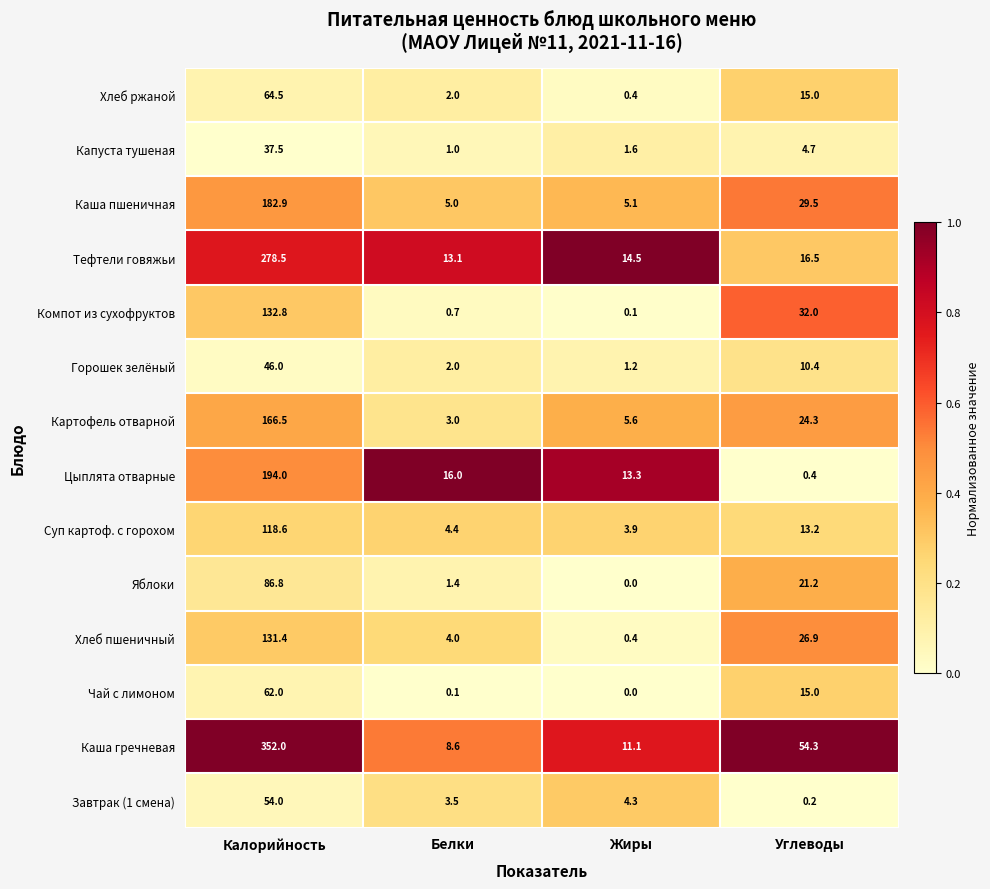

Which category has the lowest value across all series?

Жиры